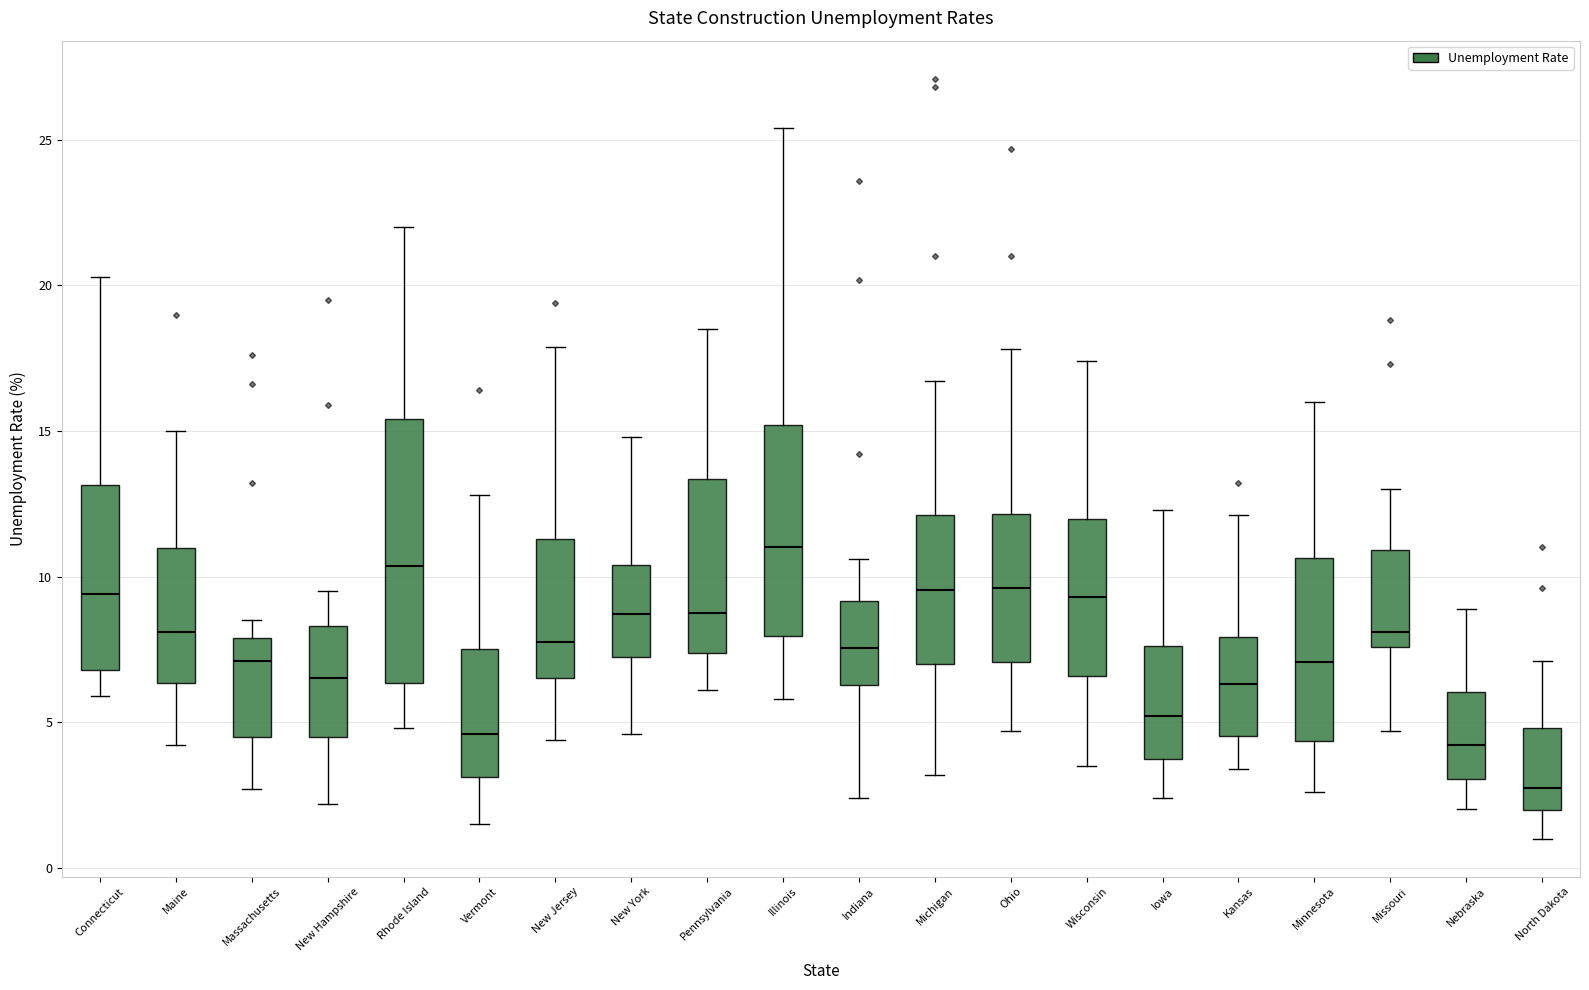

Where does the median line of the box for Minnesota sit on the y-axis? The values are not printed on the chart, so give them approximately, as read against the axis.

7.0